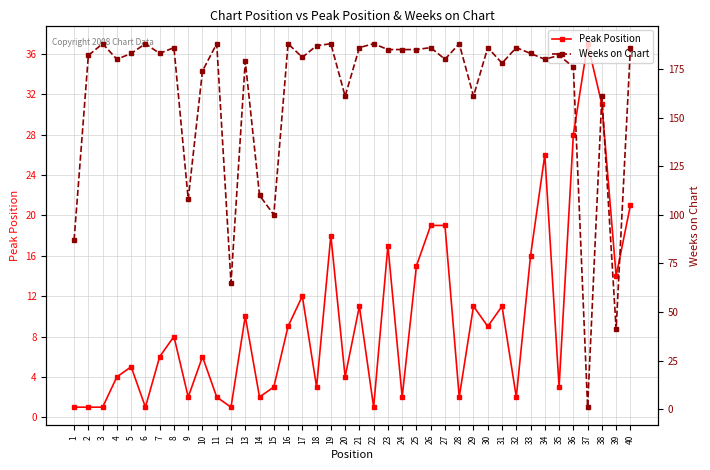

Which series has the widest spread of values?

Weeks on Chart